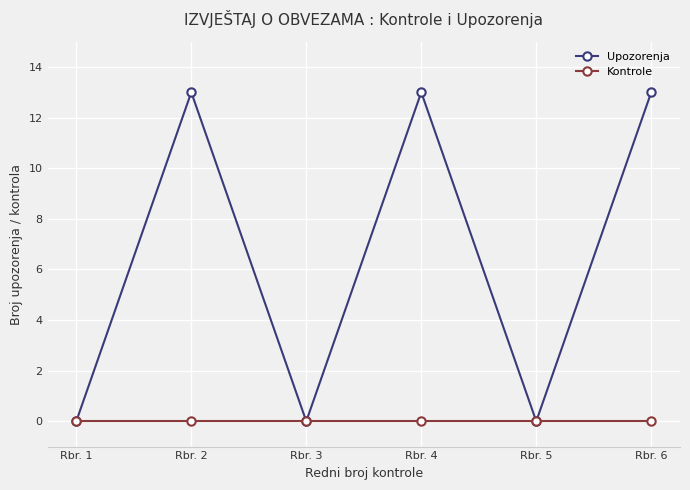

The Upozorenja series shows 0 at Rbr. 5. True or false?

True